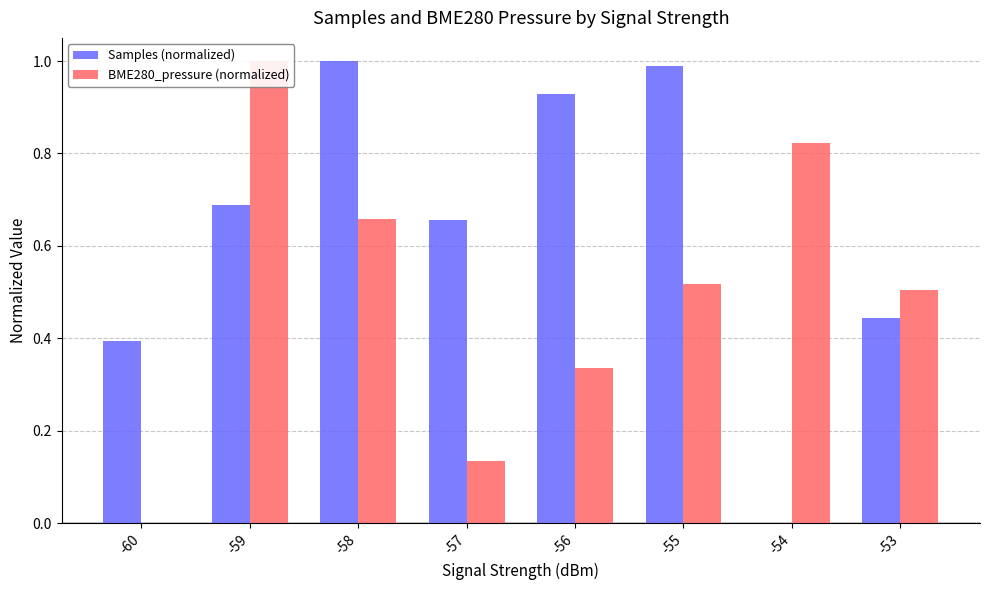

Reading right to left, list all the values displayed in this chart.

Samples (normalized): 0.4	0.0	1.0	0.9	0.7	1.0	0.7	0.4
BME280_pressure (normalized): 0.5	0.8	0.5	0.3	0.1	0.7	1.0	0.0